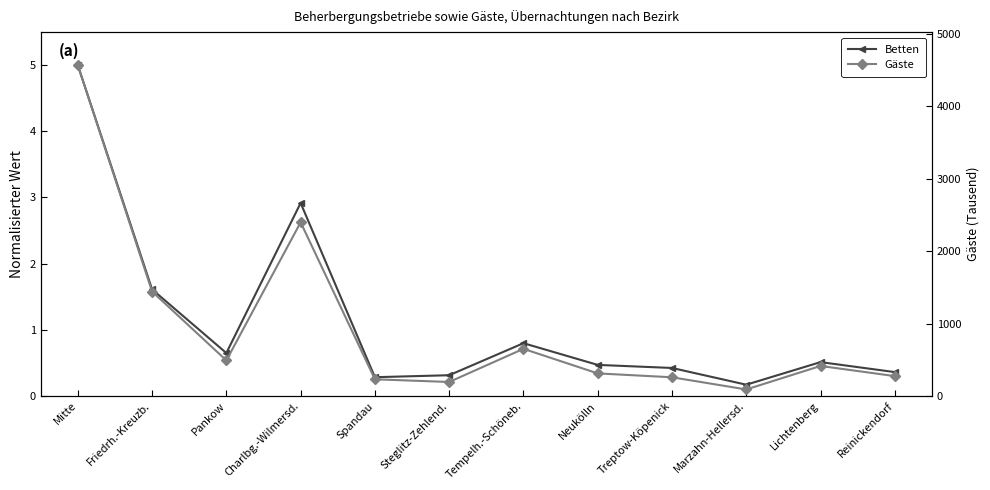

Reading left to right, transcribe all the data shown in this chart.

Betten: Mitte=5.0	Friedrh.-Kreuzb.=1.6	Pankow=0.6	Charlbg.-Wilmersd.=2.9	Spandau=0.3	Steglitz-Zehlend.=0.3	Tempelh.-Schöneb.=0.8	Neukölln=0.5	Treptow-Köpenick=0.4	Marzahn-Hellersd.=0.2	Lichtenberg=0.5	Reinickendorf=0.4
Gäste: Mitte=5.0	Friedrh.-Kreuzb.=1.6	Pankow=0.5	Charlbg.-Wilmersd.=2.6	Spandau=0.3	Steglitz-Zehlend.=0.2	Tempelh.-Schöneb.=0.7	Neukölln=0.3	Treptow-Köpenick=0.3	Marzahn-Hellersd.=0.1	Lichtenberg=0.5	Reinickendorf=0.3